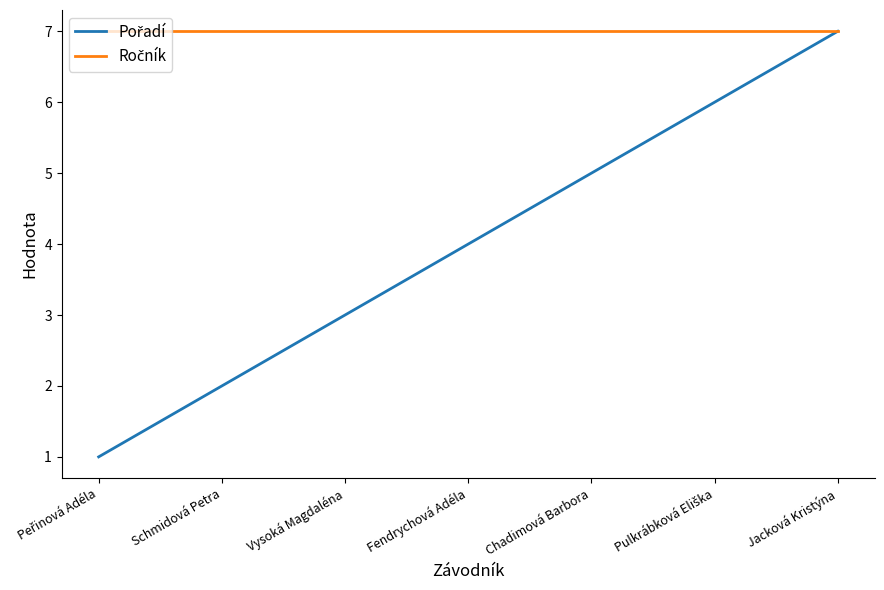

What is the maximum value shown in the chart?

7